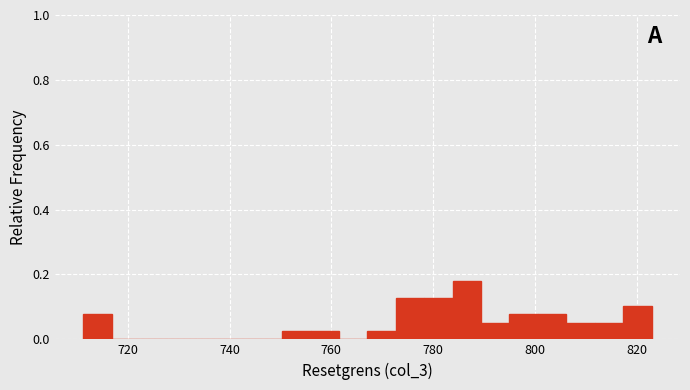

Around what value on the x-axis is the tallest bar? Give the approximate position of its centre, as read against the axis.

786